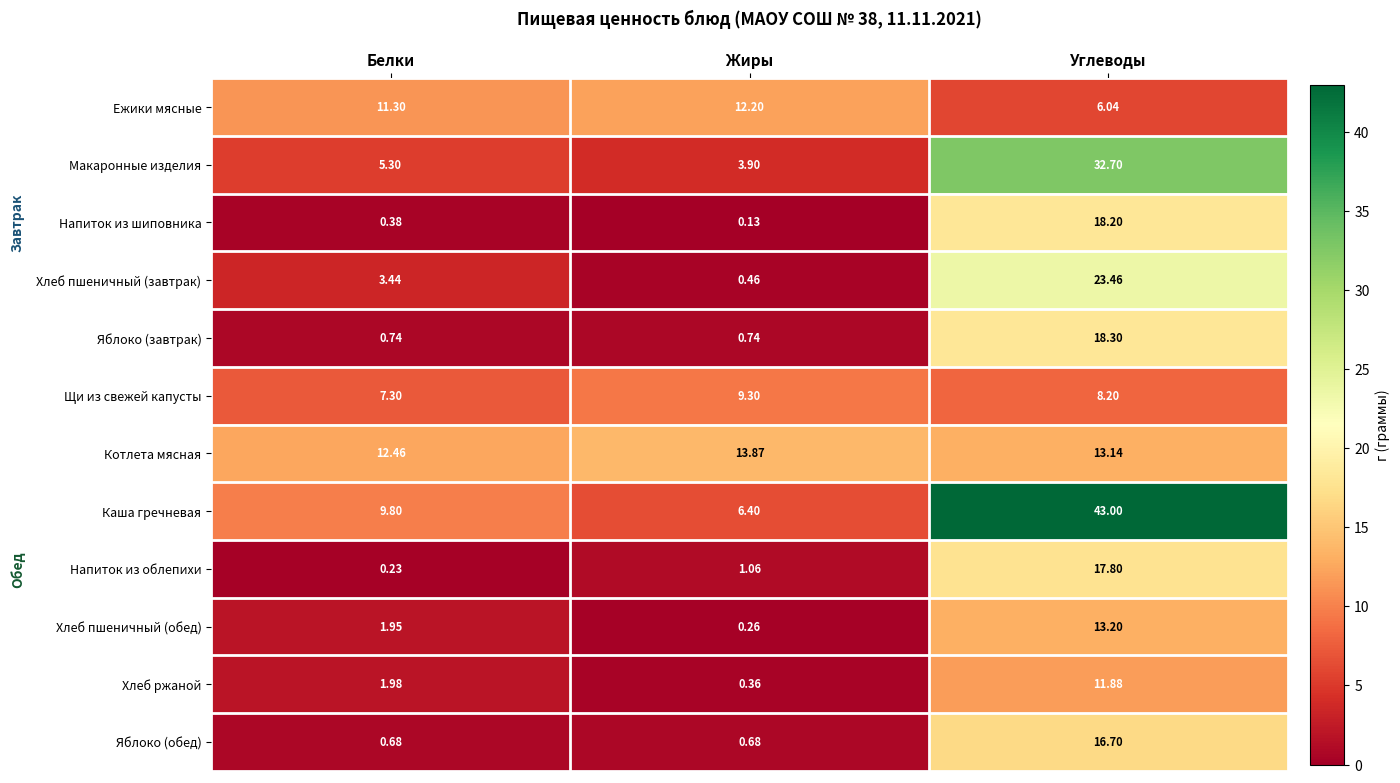

Which series has the largest range (max minus min)?

Каша гречневая